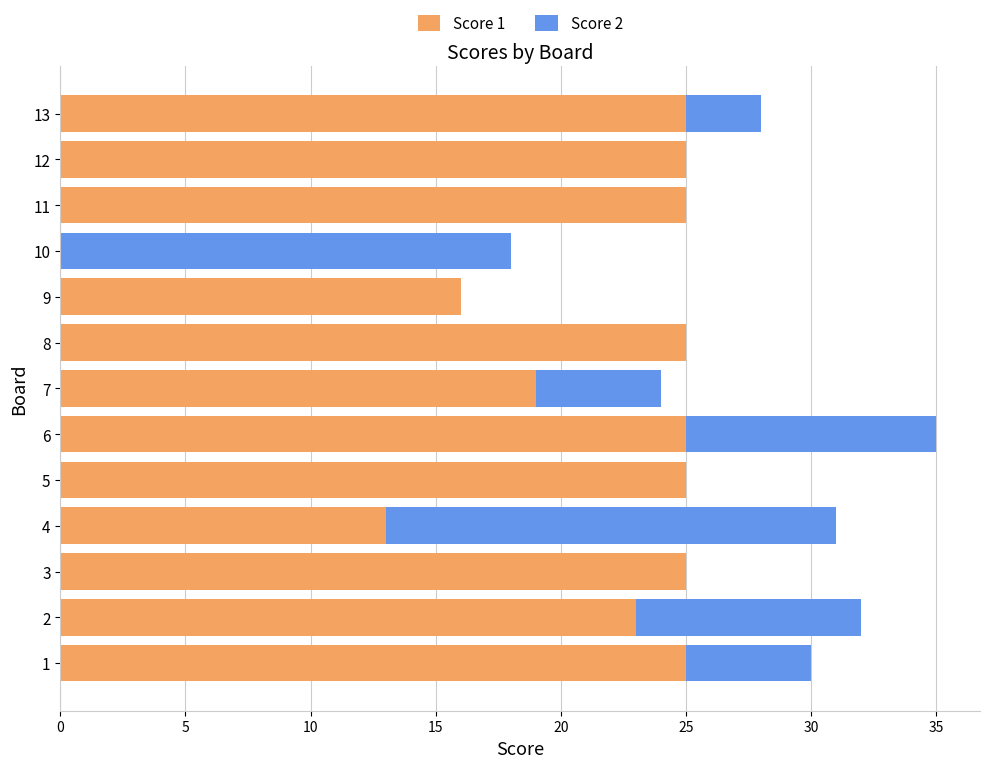

Is it true that Score 1 equals 8 at 12?

False